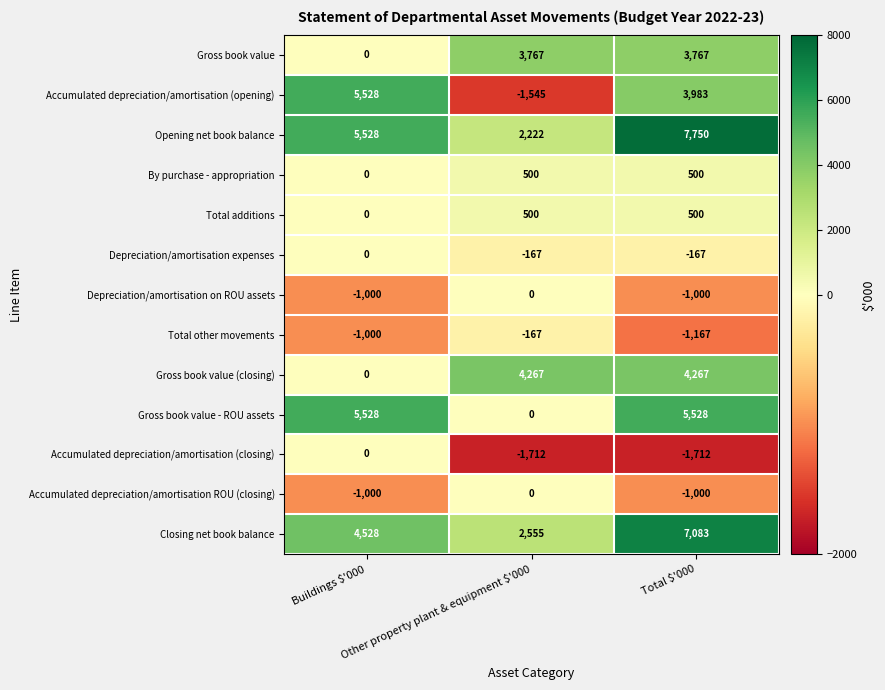

At how many categories does at least one series exceed 5389?

2